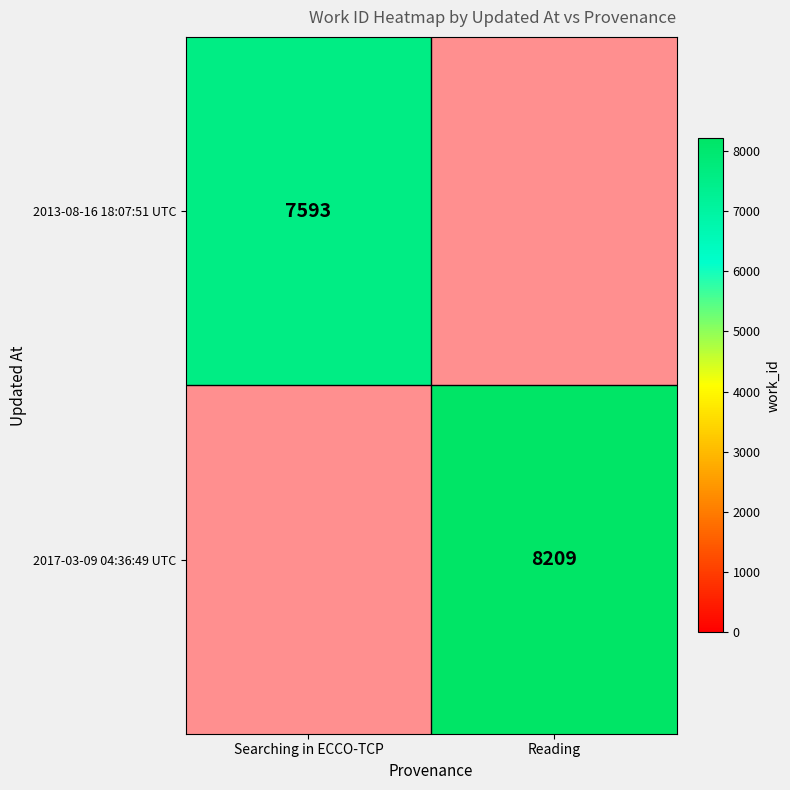

What is the maximum value shown in the chart?

8209.0